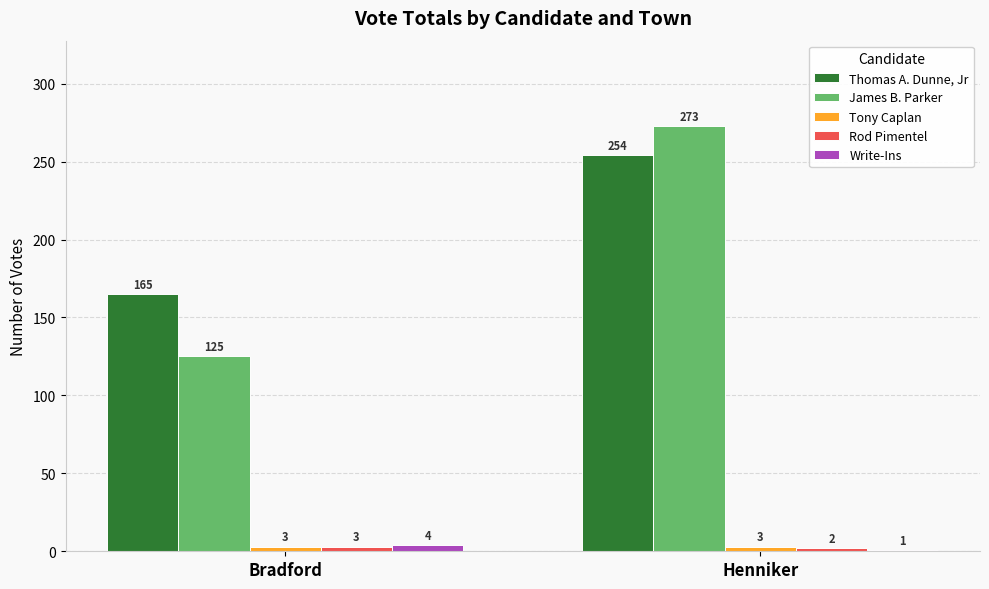

Which label corresponds to the smallest value in the chart?

Henniker